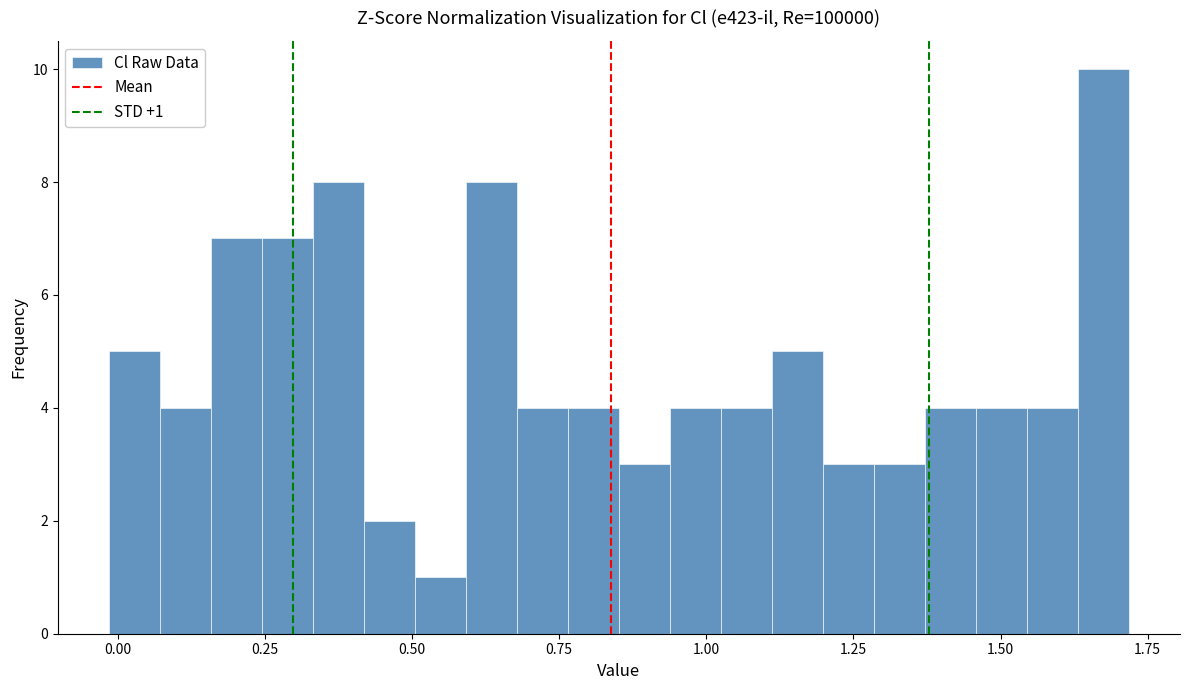

Around what value on the x-axis is the tallest bar? Give the approximate position of its centre, as read against the axis.

1.65